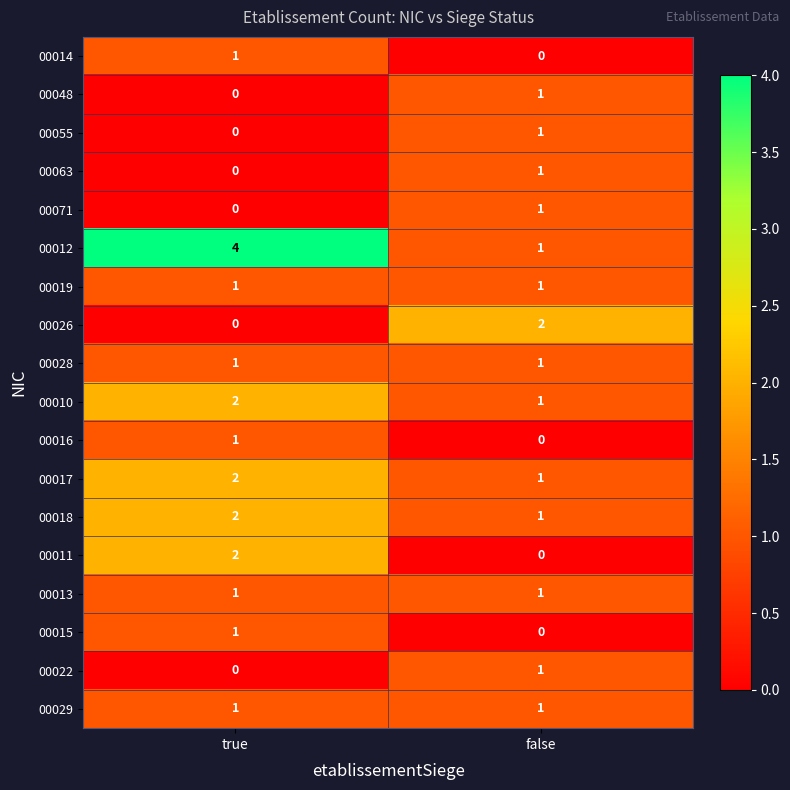

Between true and false, which series saw the biggest shift?

00012